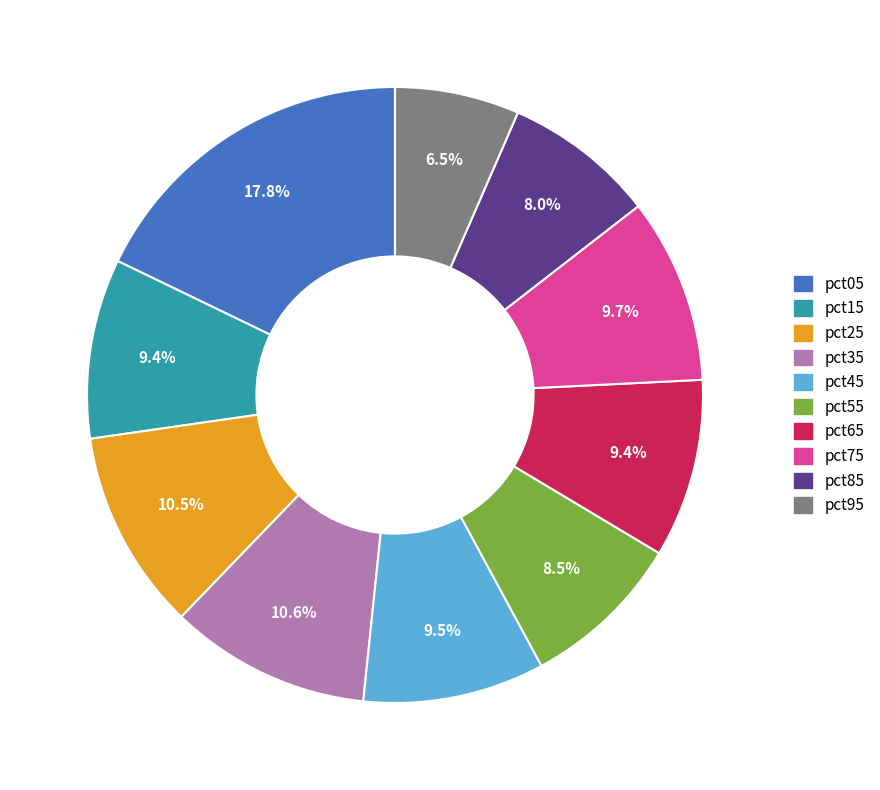

Approximately how many times larger is the value at pct85 compared to pct05?

0.4